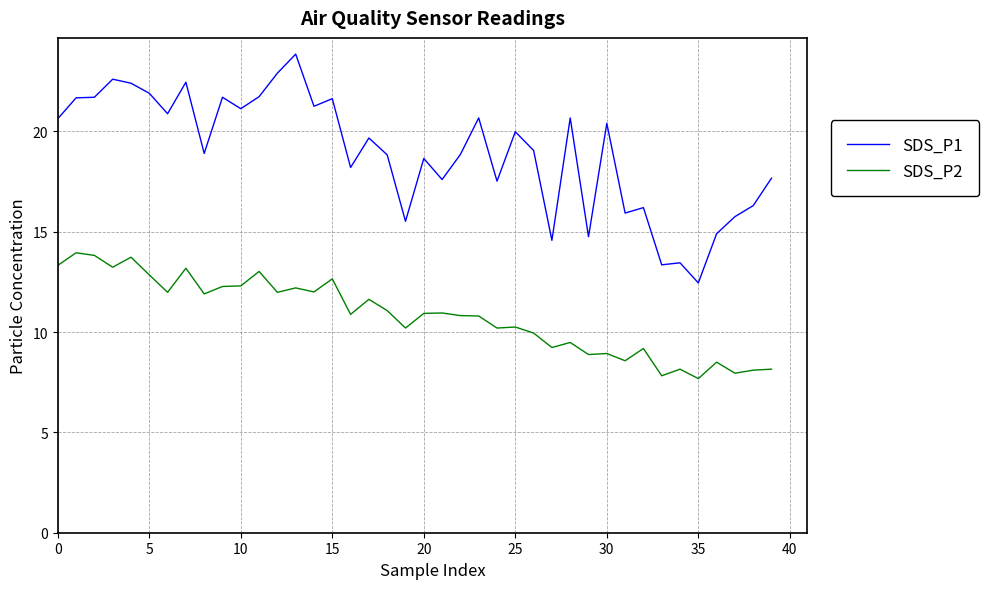

List the series in order of their overall mean, highest first.

SDS_P1, SDS_P2